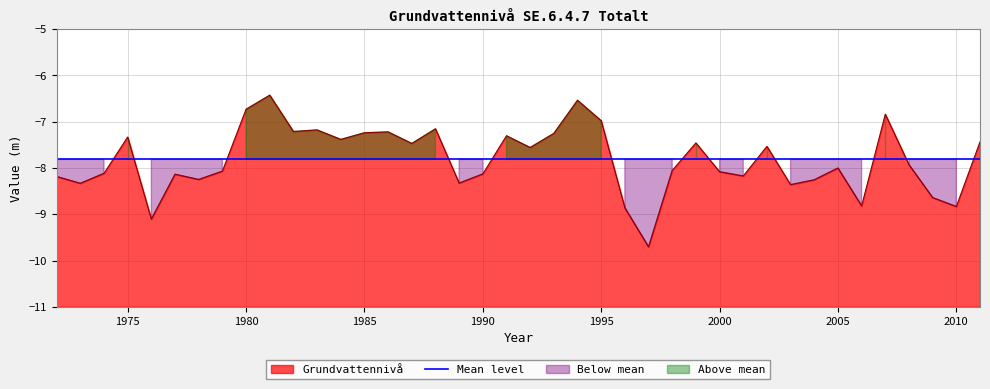

Reading right to left, what are all the values shown in this chart?

2011=-7.4	2010=-8.8	2009=-8.6	2008=-7.9	2007=-6.8	2006=-8.8	2005=-8.0	2004=-8.3	2003=-8.4	2002=-7.5	2001=-8.2	2000=-8.1	1999=-7.5	1998=-8.1	1997=-9.7	1996=-8.9	1995=-7.0	1994=-6.5	1993=-7.3	1992=-7.6	1991=-7.3	1990=-8.1	1989=-8.3	1988=-7.2	1987=-7.5	1986=-7.2	1985=-7.2	1984=-7.4	1983=-7.2	1982=-7.2	1981=-6.4	1980=-6.7	1979=-8.1	1978=-8.2	1977=-8.1	1976=-9.1	1975=-7.3	1974=-8.1	1973=-8.3	1972=-8.2